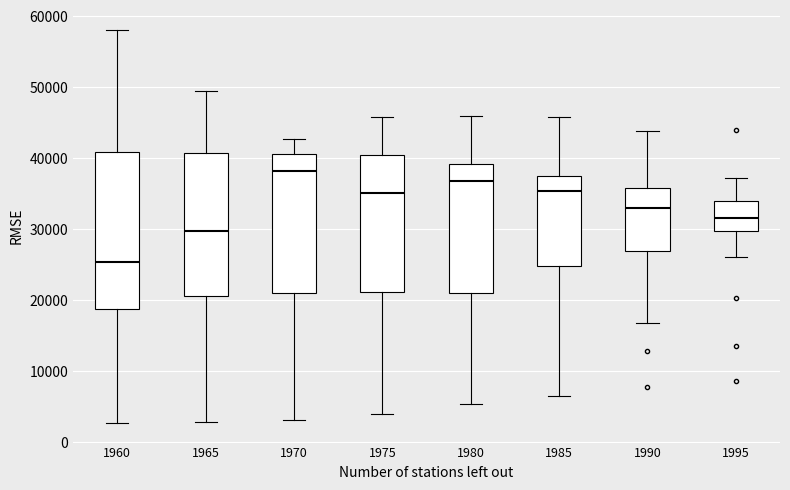

Which box is the tallest, from its lower edge to its upper edge?

1960